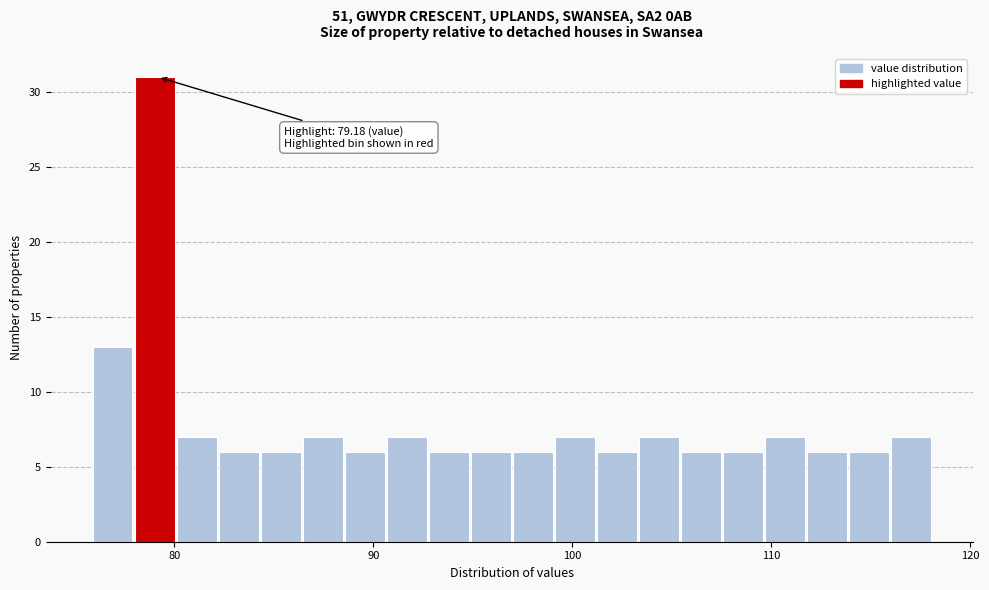

Read against the x-axis, roughly where is the centre of the tallest bar?

79